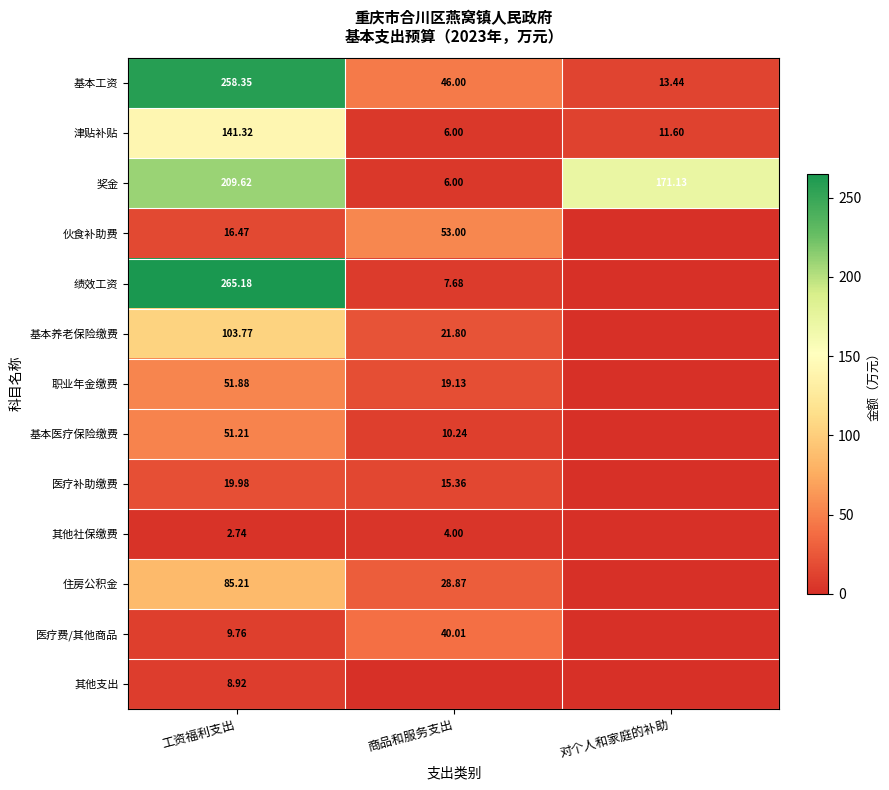

Which category has the highest value in the 基本工资 series?

工资福利支出